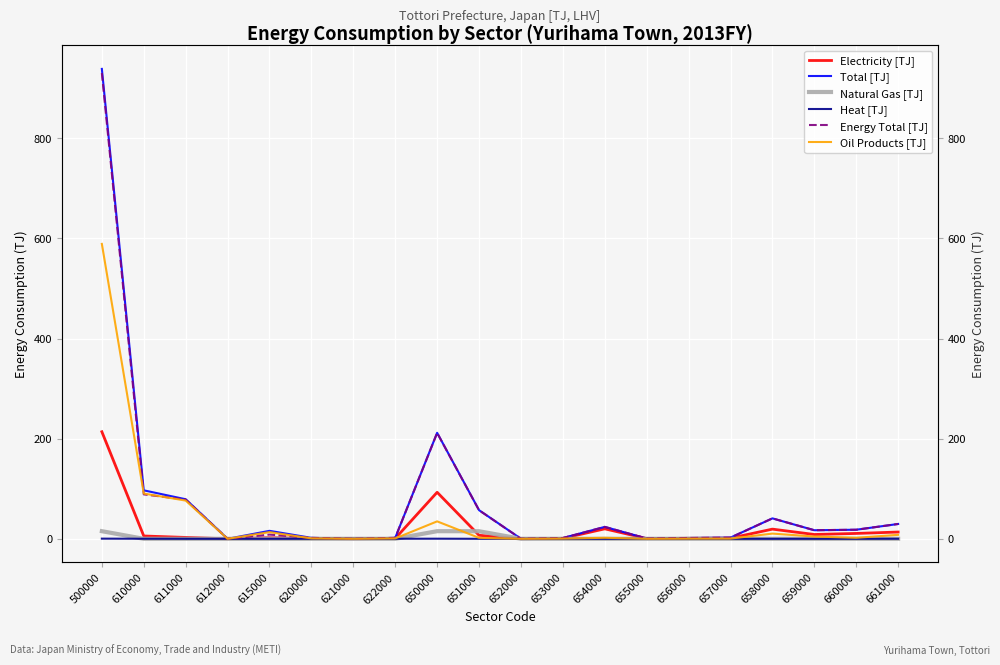

Where is Electricity [TJ] nearest to the value 106?

650000